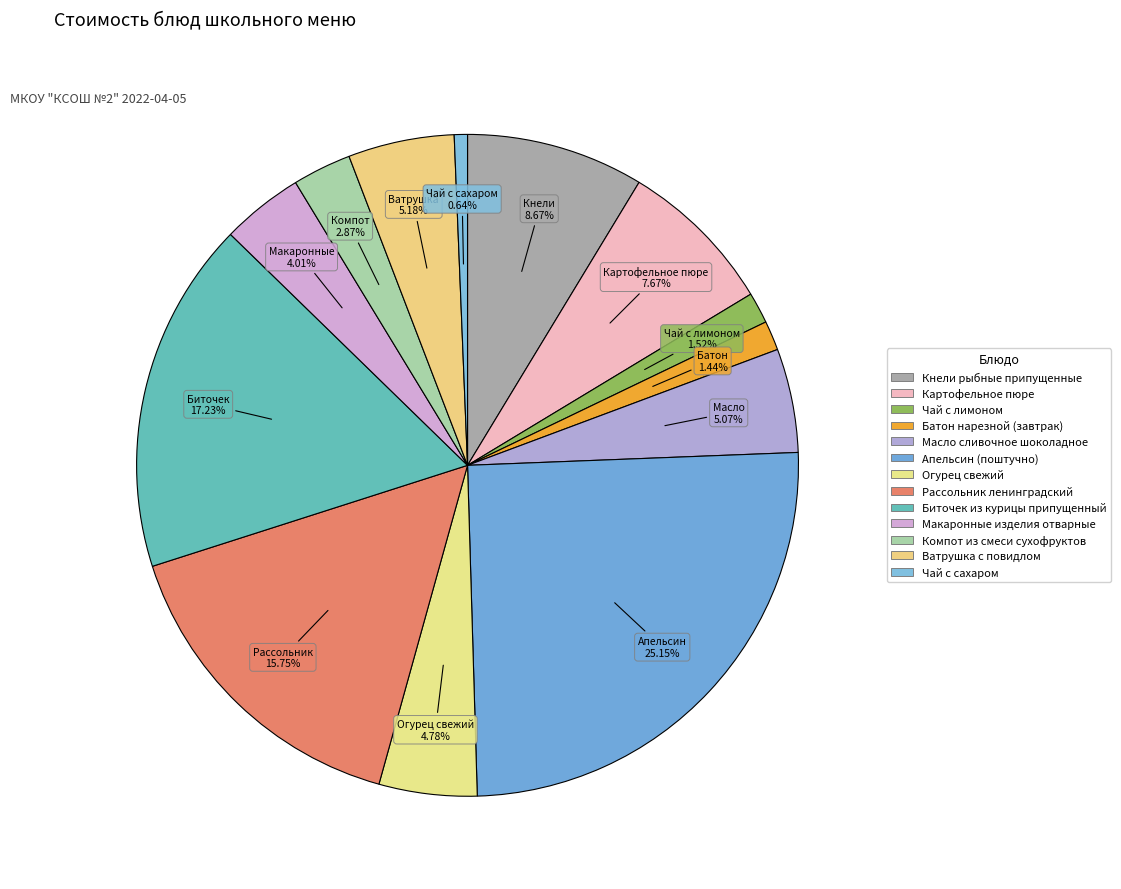

What percentage do Макаронные изделия отварные and Апельсин (поштучно) together represent?

29.2%